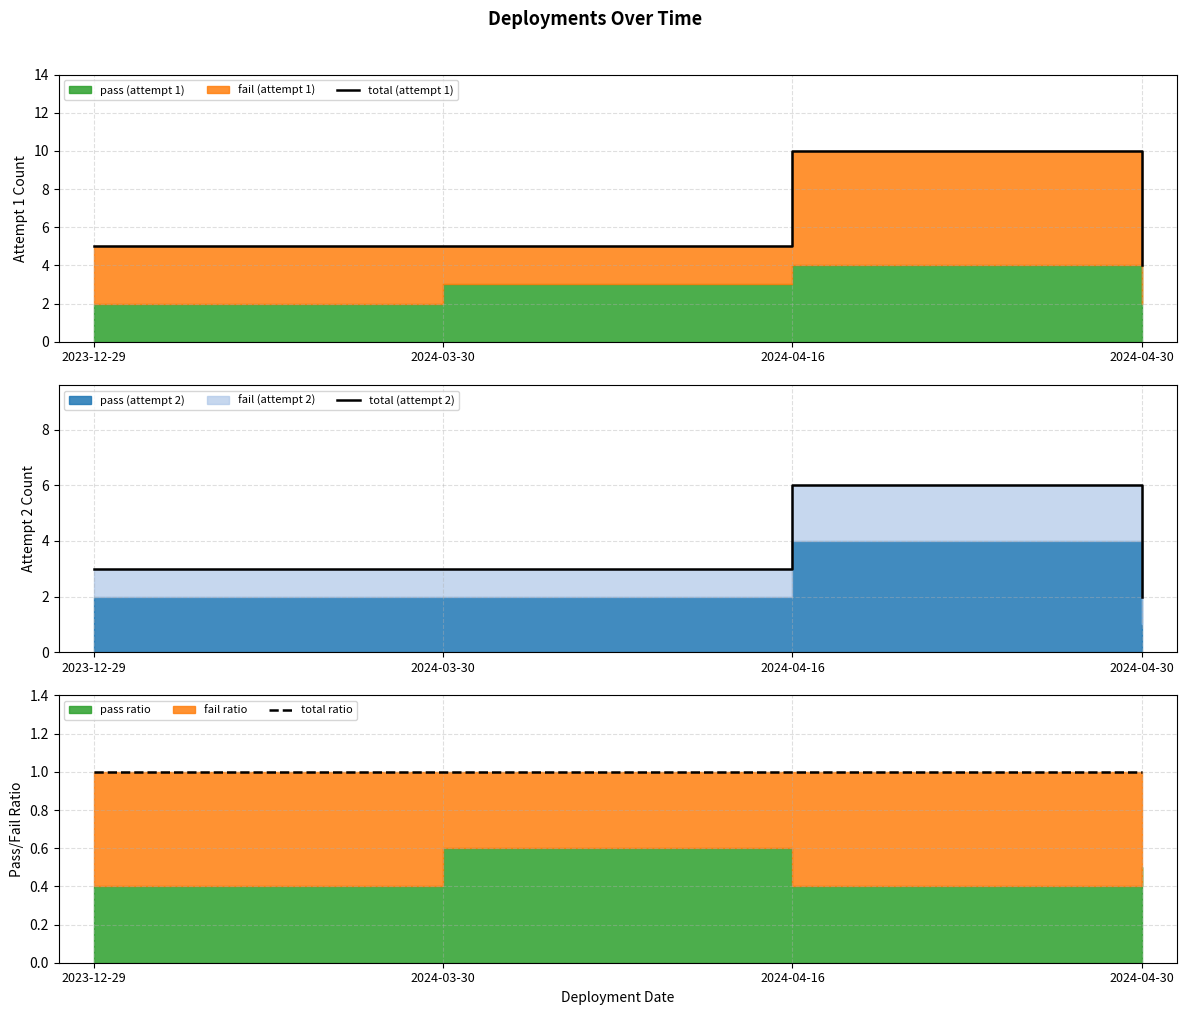

At which label is total (attempt 1) closest to 7?

2023-12-29